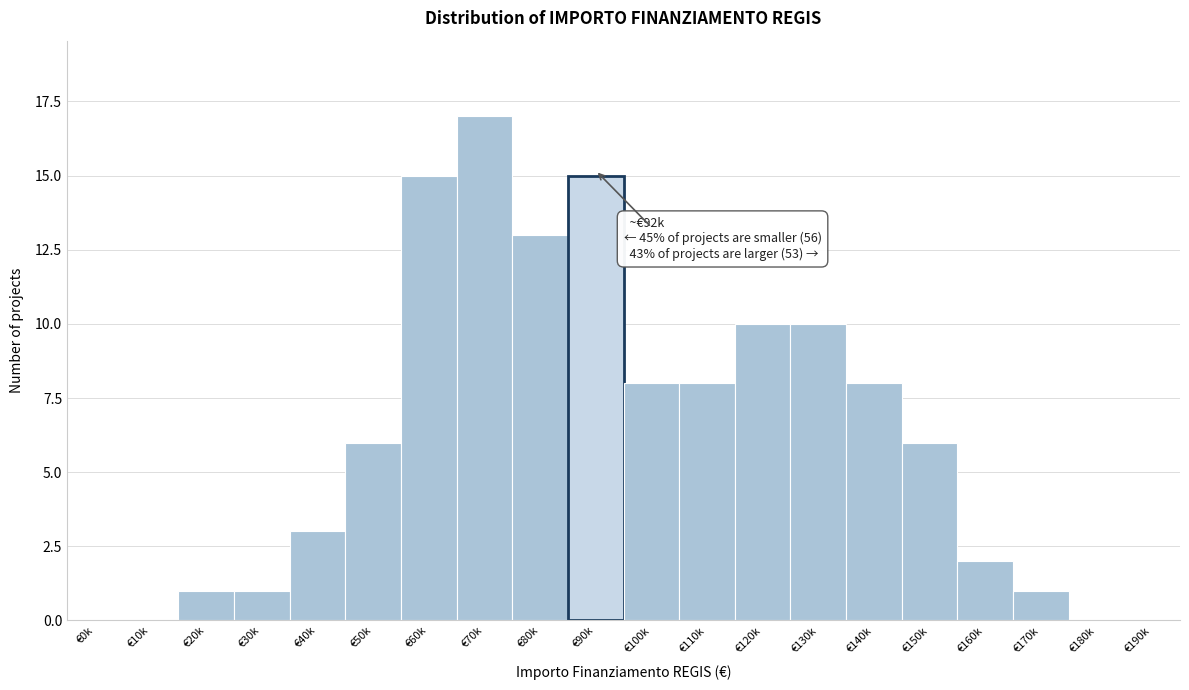

Reading left to right, what are all the values shown in this chart?

€0k=0	€10k=0	€20k=1	€30k=1	€40k=3	€50k=6	€60k=15	€70k=17	€80k=13	€90k=15	€100k=8	€110k=8	€120k=10	€130k=10	€140k=8	€150k=6	€160k=2	€170k=1	€180k=0	€190k=0